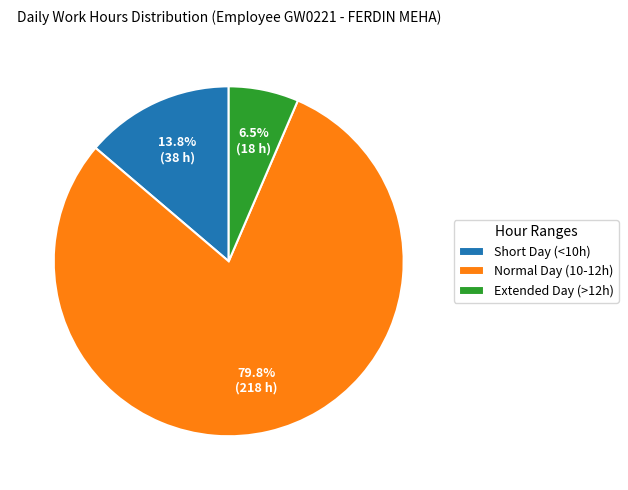

Which category has the biggest portion of the pie?

Normal Day (10-12h)